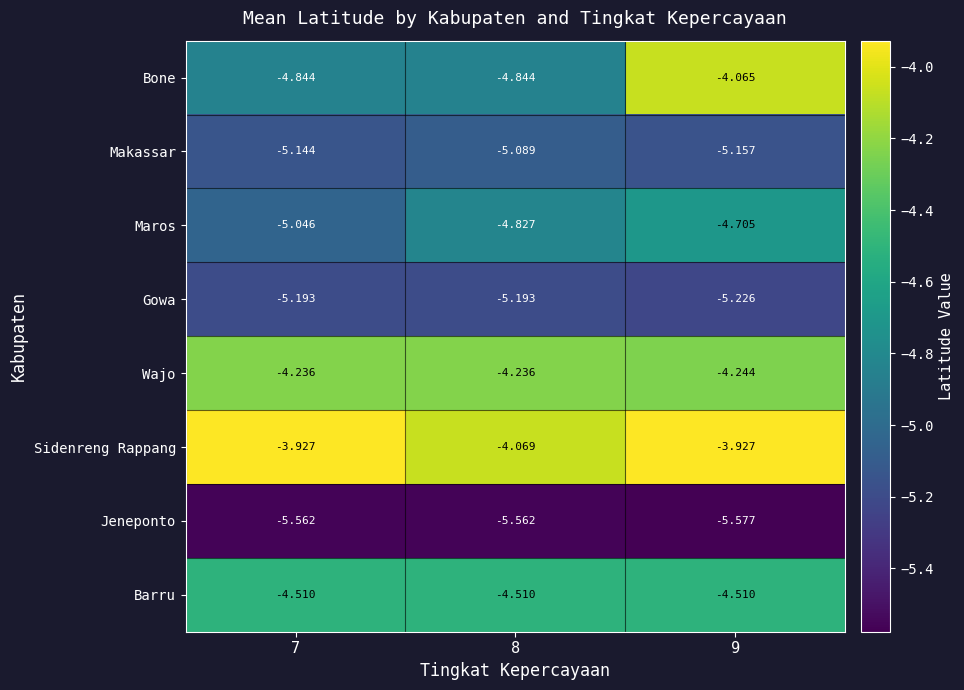

Between 7 and 9, which series saw the biggest shift?

Bone